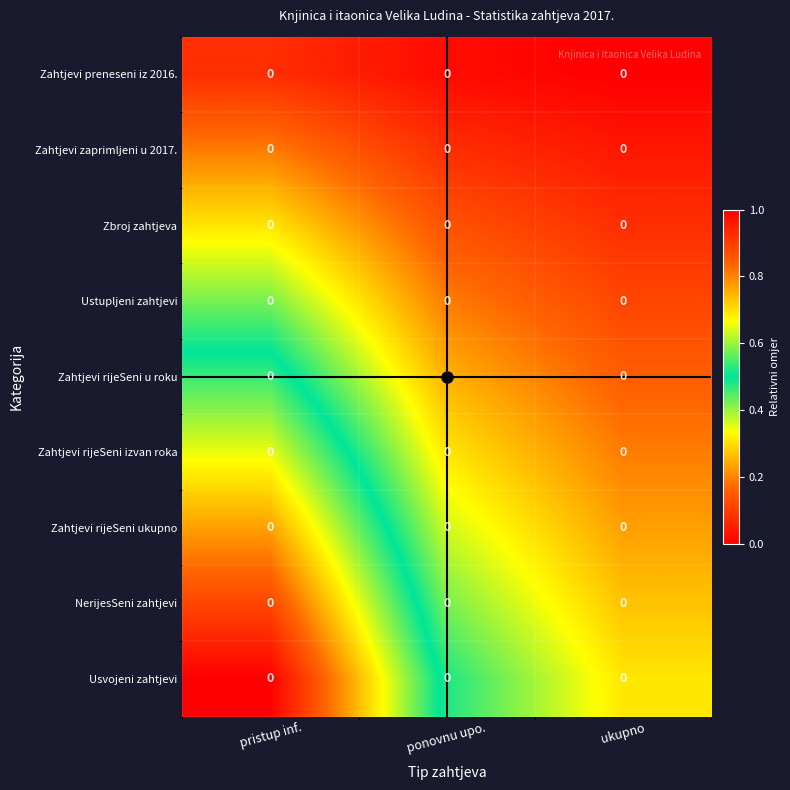

Rank the series at ponovnu upo. from lowest to highest value.

Zahtjevi preneseni iz 2016., Zahtjevi zaprimljeni u 2017., Zbroj zahtjeva, Ustupljeni zahtjevi, Zahtjevi rijeSeni u roku, Zahtjevi rijeSeni izvan roka, Zahtjevi rijeSeni ukupno, NerijesSeni zahtjevi, Usvojeni zahtjevi